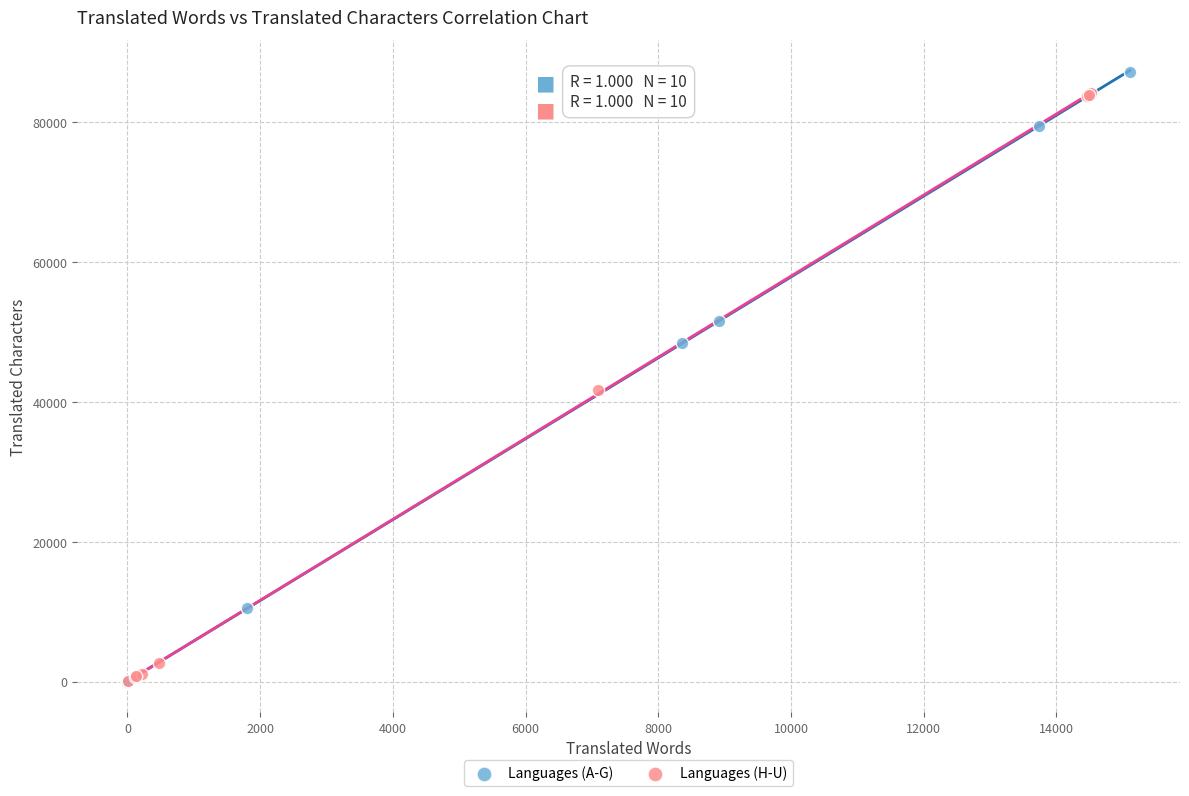

What are all the series names shown in the legend?

Languages (A-G), Languages (H-U)